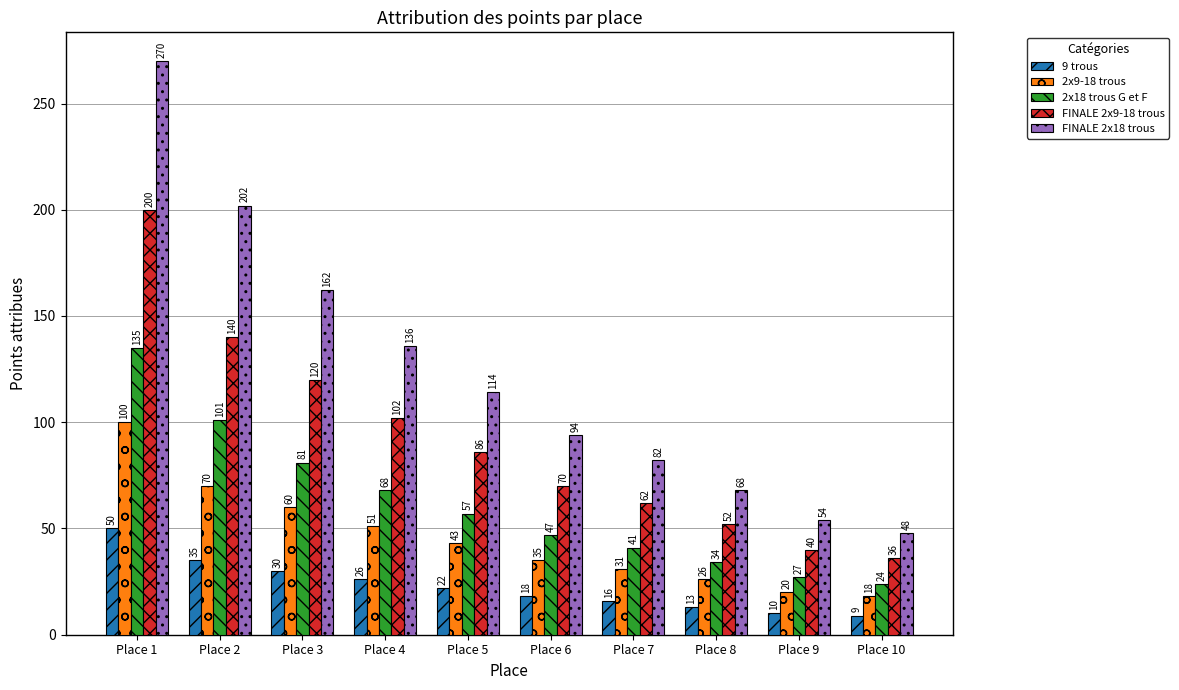

True or false: 2x9-18 trous has a value of 79 at Place 4.

False